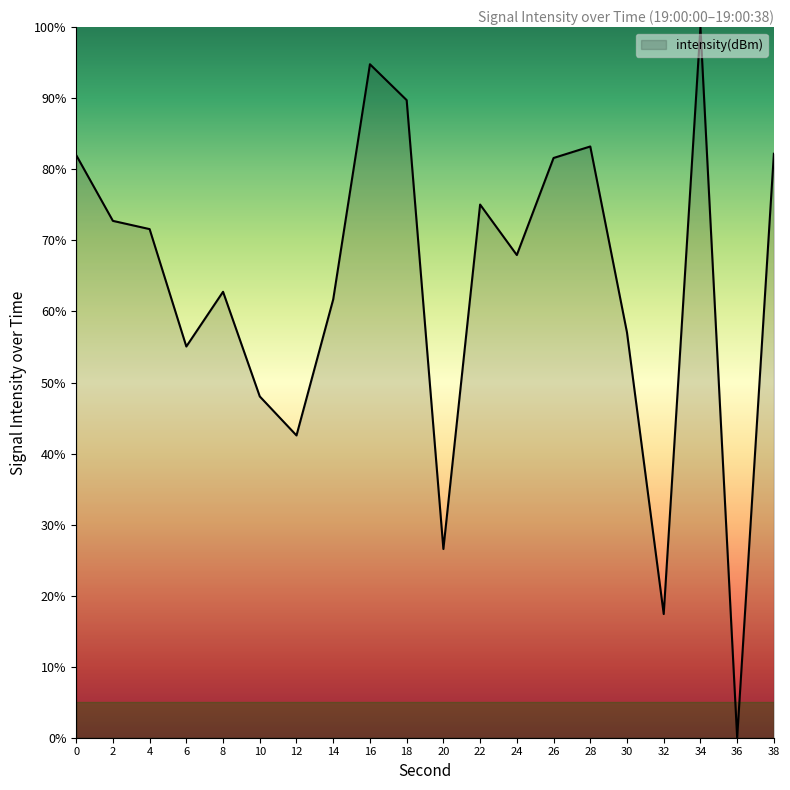

Which label corresponds to the smallest value in the chart?

36